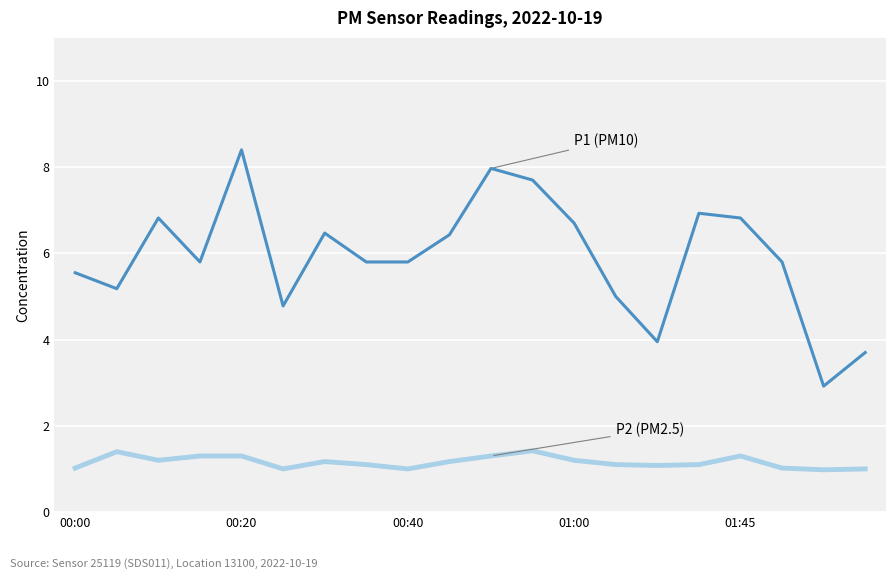

What is the minimum value shown in the chart?

1.0